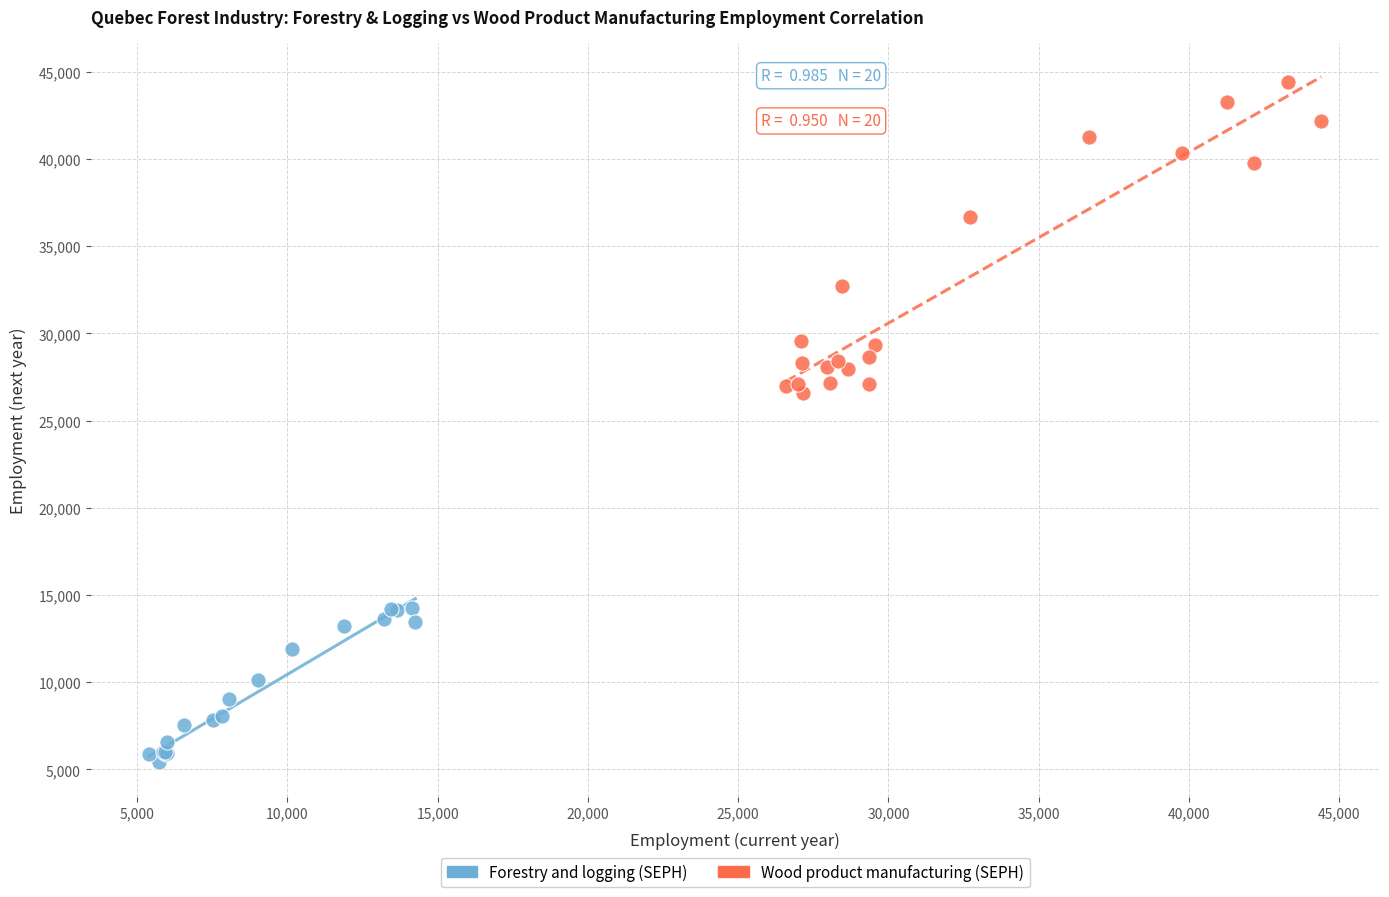

Which series has the largest Y range (max minus min)?

Wood product manufacturing (SEPH)